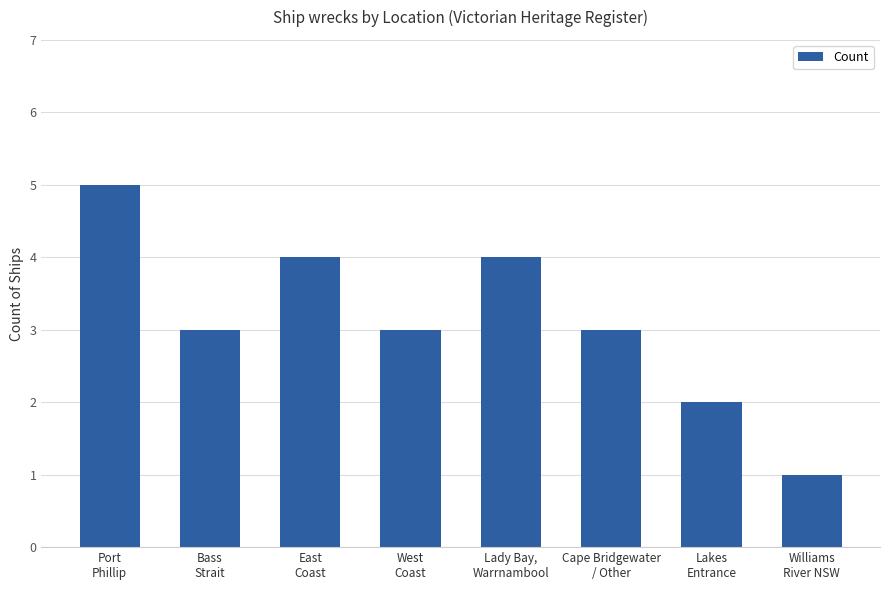

Count the number of categories in the chart.

8